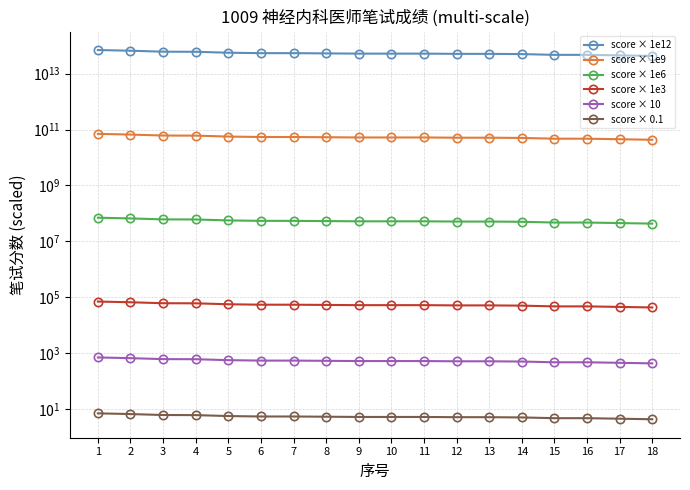

What is the value of the score × 10 point at the 14th from the left?

500.0